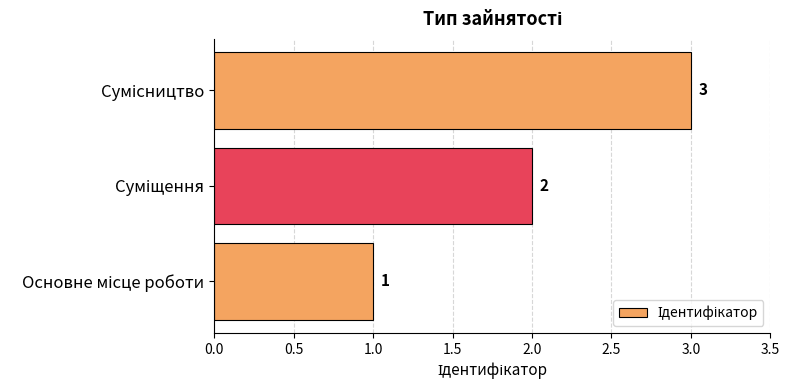

Count the values in the range 1 to 3.

3